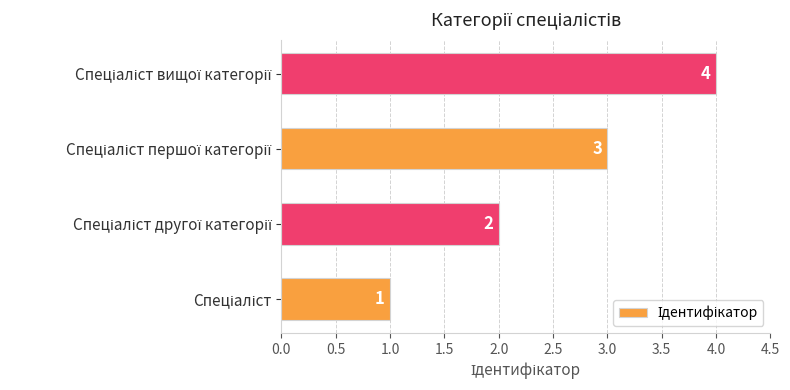

What is the greatest value displayed?

4